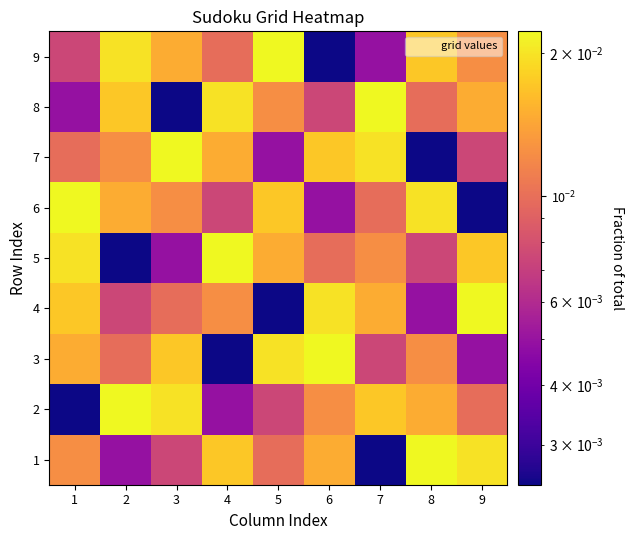

Reading left to right, transcribe all the data shown in this chart.

1: 1=0.0	2=0.0	3=0.0	4=0.0	5=0.0	6=0.0	7=0.0	8=0.0	9=0.0
2: 1=0.0	2=0.0	3=0.0	4=0.0	5=0.0	6=0.0	7=0.0	8=0.0	9=0.0
3: 1=0.0	2=0.0	3=0.0	4=0.0	5=0.0	6=0.0	7=0.0	8=0.0	9=0.0
4: 1=0.0	2=0.0	3=0.0	4=0.0	5=0.0	6=0.0	7=0.0	8=0.0	9=0.0
5: 1=0.0	2=0.0	3=0.0	4=0.0	5=0.0	6=0.0	7=0.0	8=0.0	9=0.0
6: 1=0.0	2=0.0	3=0.0	4=0.0	5=0.0	6=0.0	7=0.0	8=0.0	9=0.0
7: 1=0.0	2=0.0	3=0.0	4=0.0	5=0.0	6=0.0	7=0.0	8=0.0	9=0.0
8: 1=0.0	2=0.0	3=0.0	4=0.0	5=0.0	6=0.0	7=0.0	8=0.0	9=0.0
9: 1=0.0	2=0.0	3=0.0	4=0.0	5=0.0	6=0.0	7=0.0	8=0.0	9=0.0